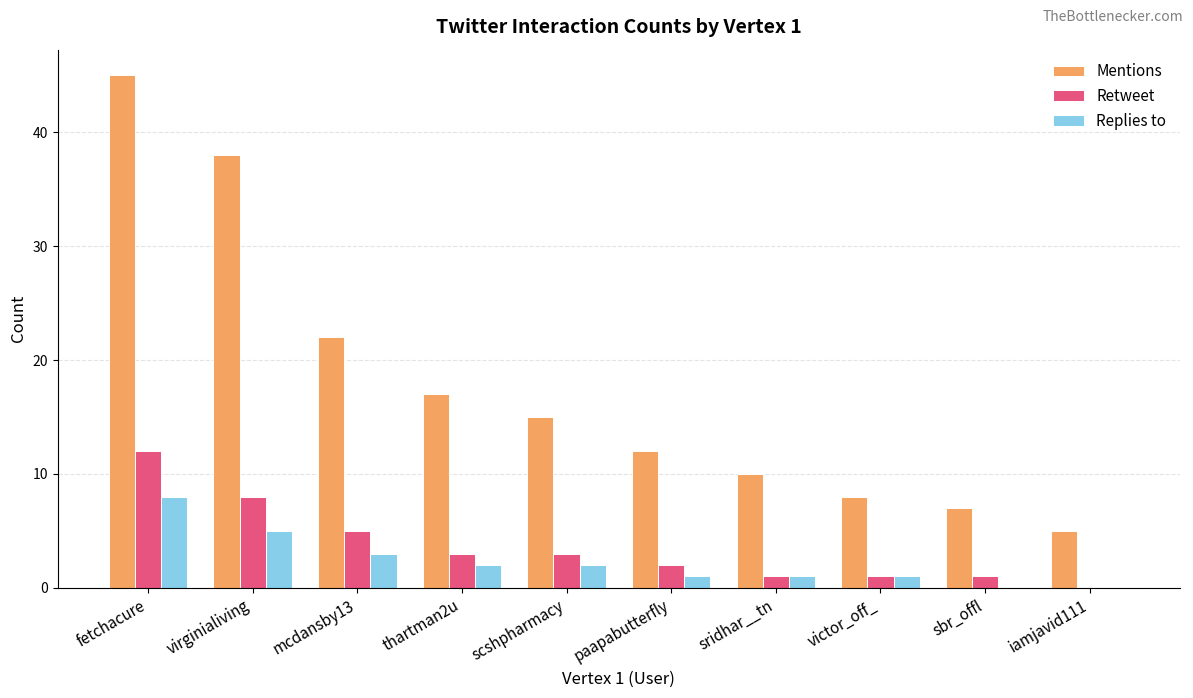

Reading left to right, extract all data points from this chart.

Mentions: 45	38	22	17	15	12	10	8	7	5
Retweet: 12	8	5	3	3	2	1	1	1	0
Replies to: 8	5	3	2	2	1	1	1	0	0